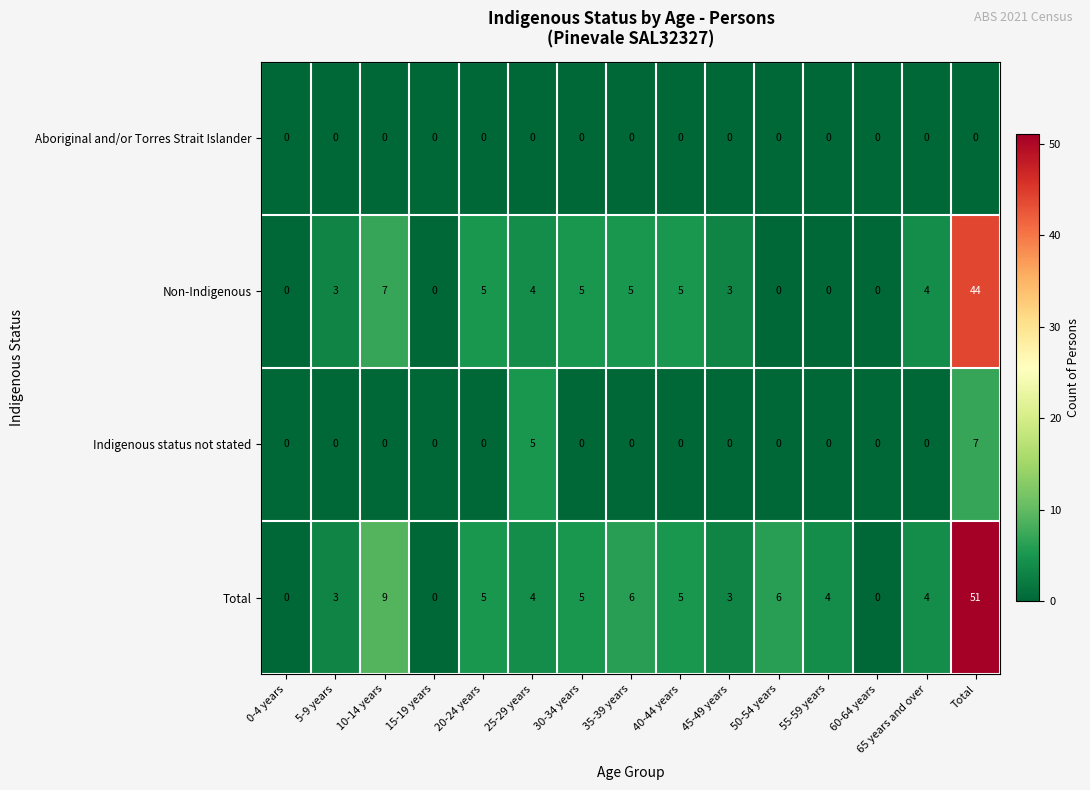

What is the average value of the Total series?

7